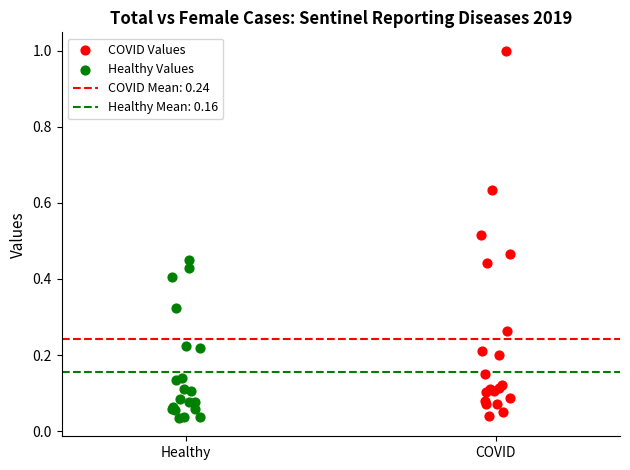

Which series reaches the maximum Y coordinate?

COVID Values